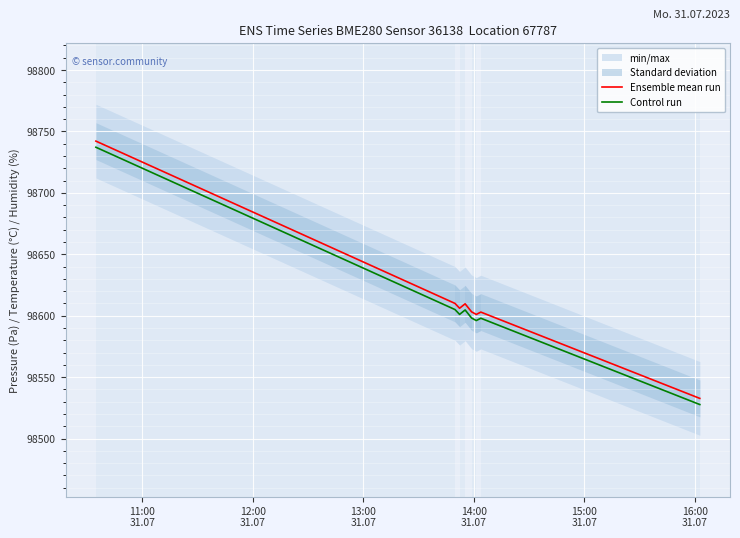

How many data points in Control run are less than 98601?

4